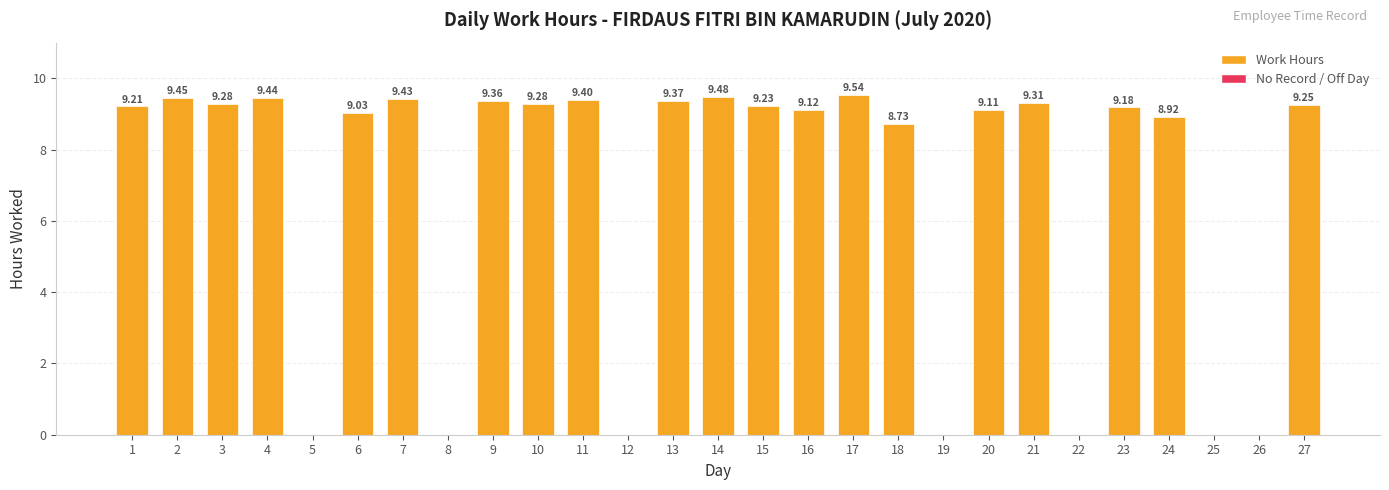

What is the maximum value shown in the chart?

9.5